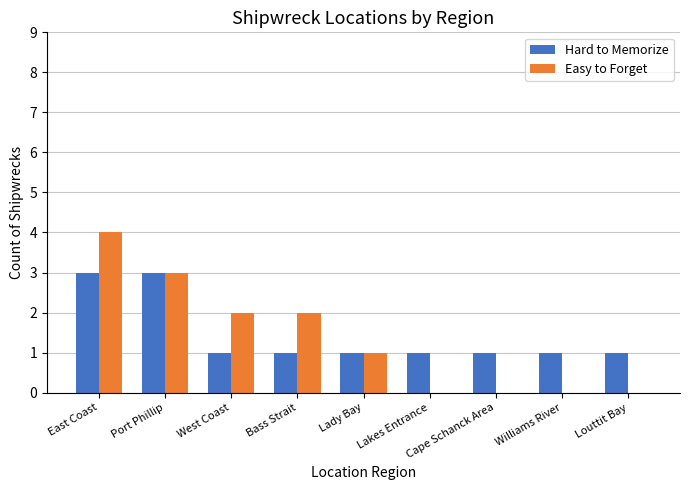

How many groups of bars are there?

9